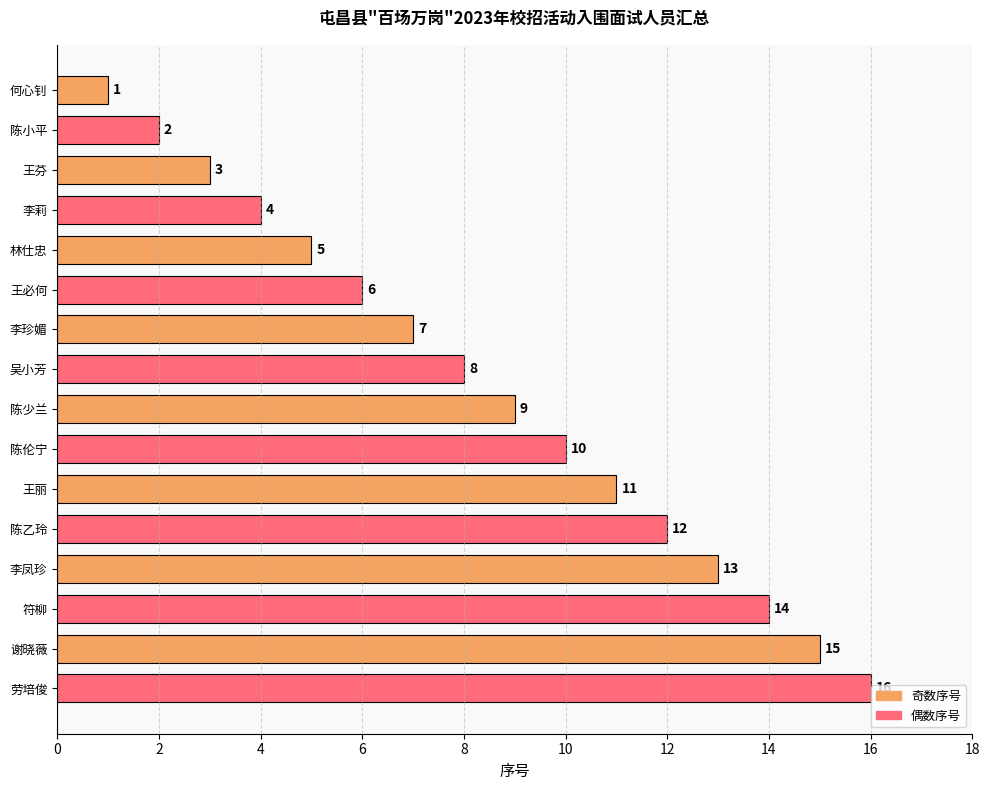

What is the difference between the maximum and second lowest values?

14